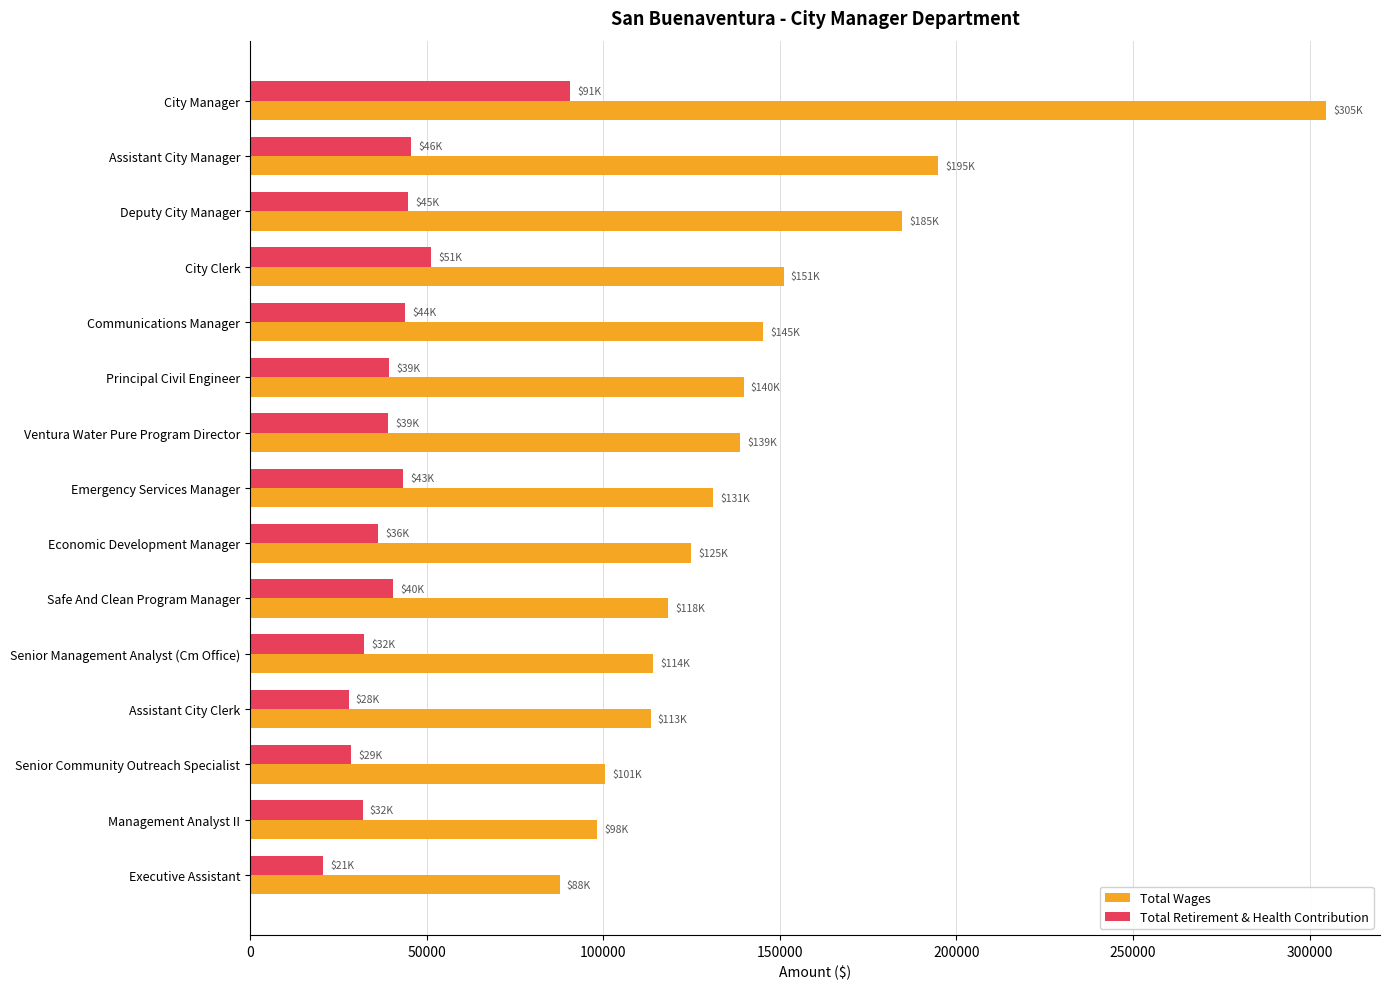

What is the total value across all series at Management Analyst II?

130271